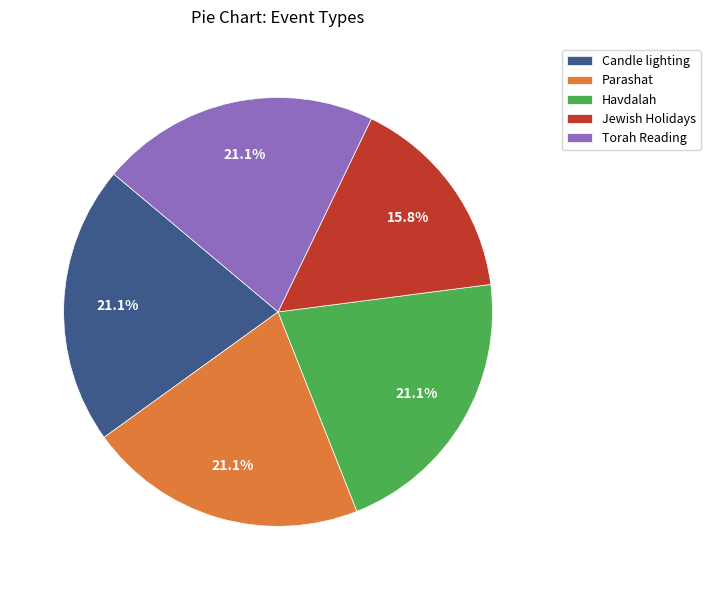

How many segments does this pie chart have?

5